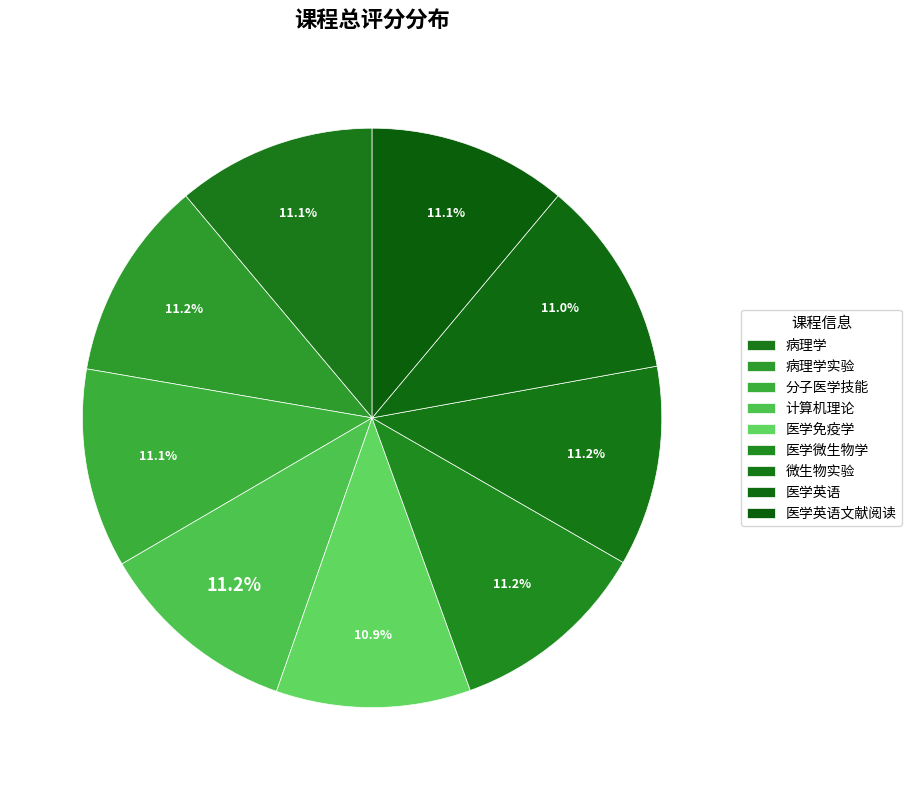

Count the number of slices in the pie.

9